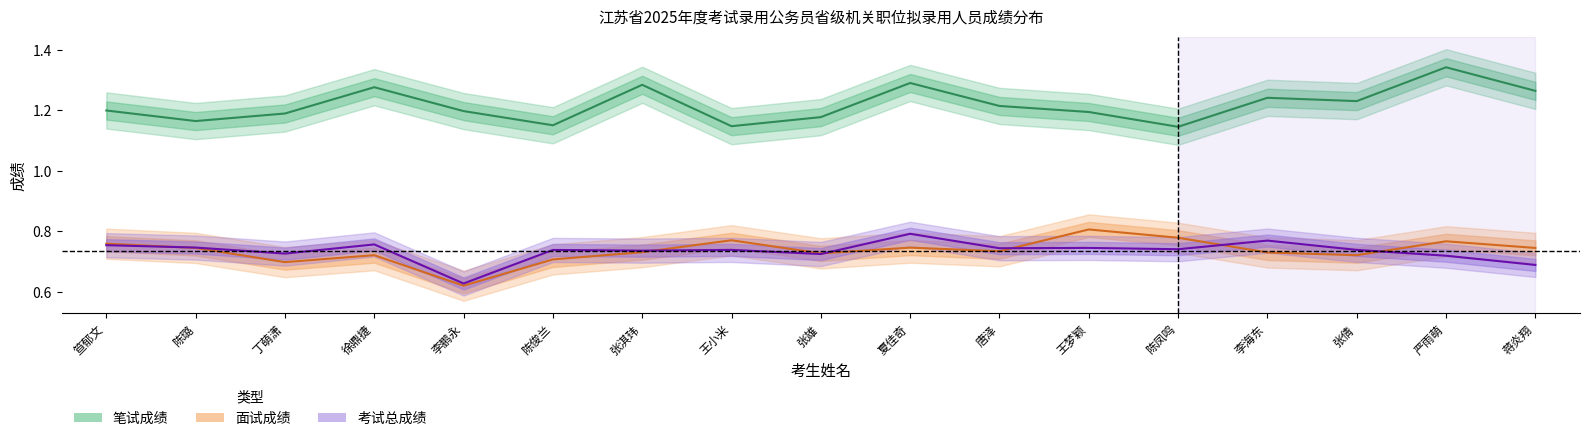

How many distinct data groups are displayed?

3